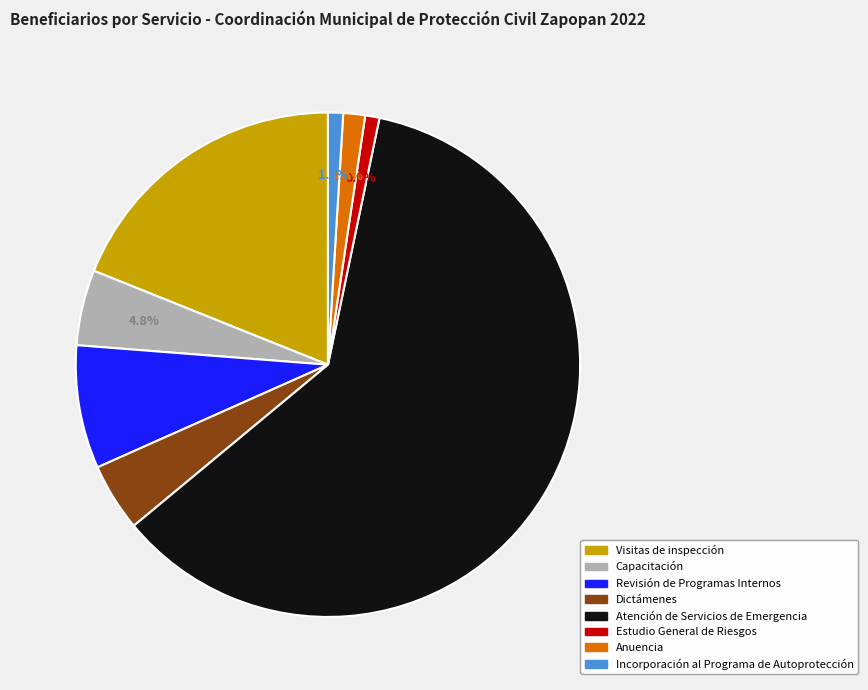

What percentage is the Capacitación slice, to the nearest percent?

5%